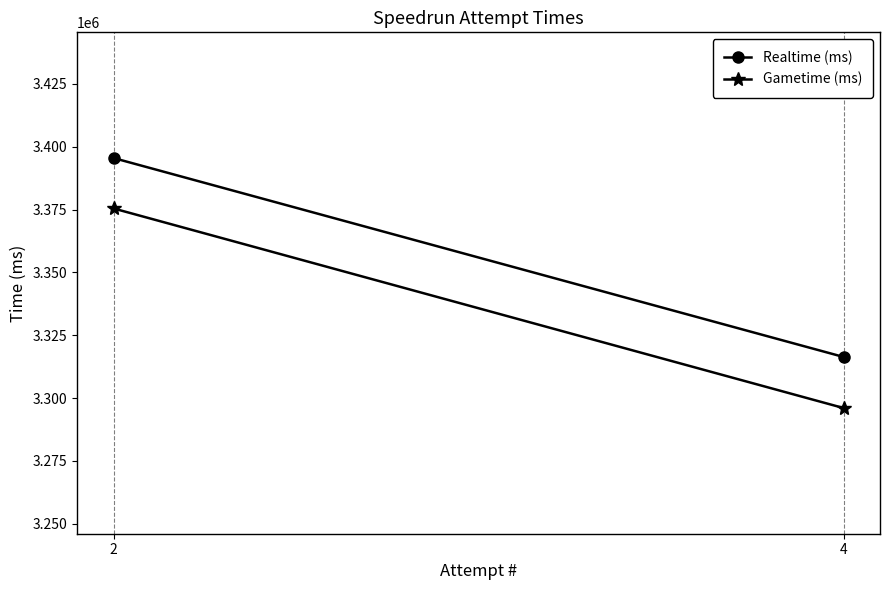

What is the spread (max minus min) of values at 2?

20058